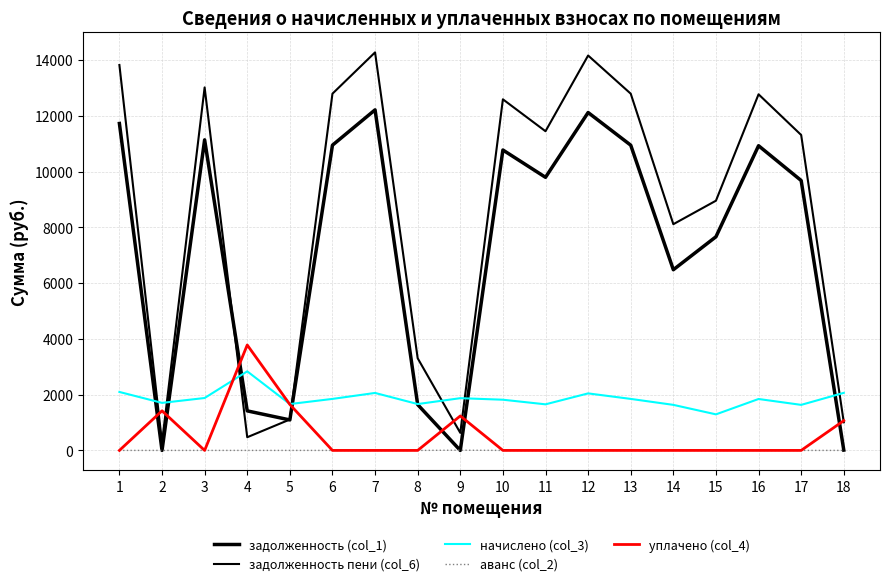

Where is the first local minimum for задолженность (col_1)?

2